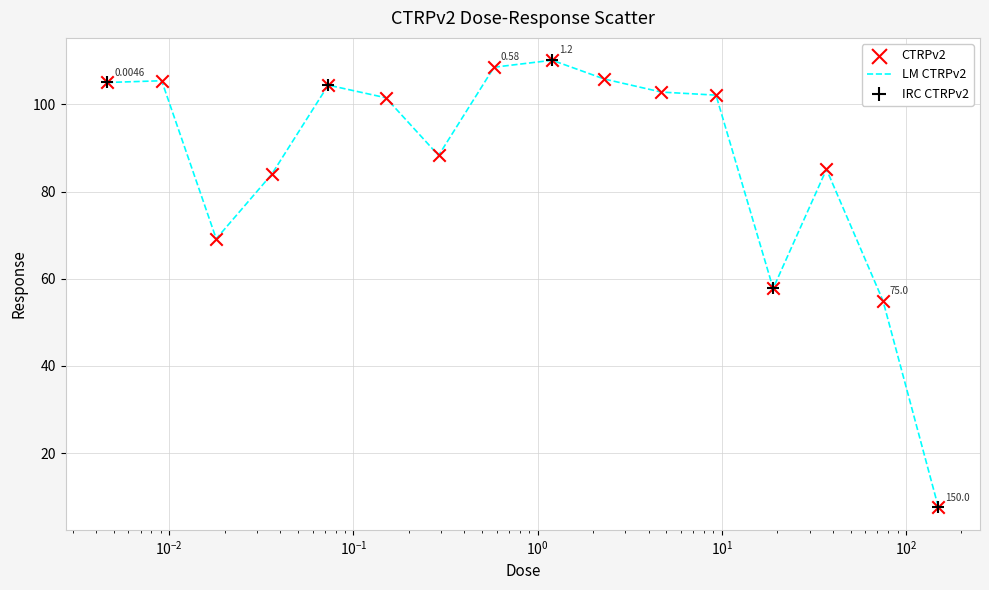

What is the difference between the maximum and minimum values?

102.5